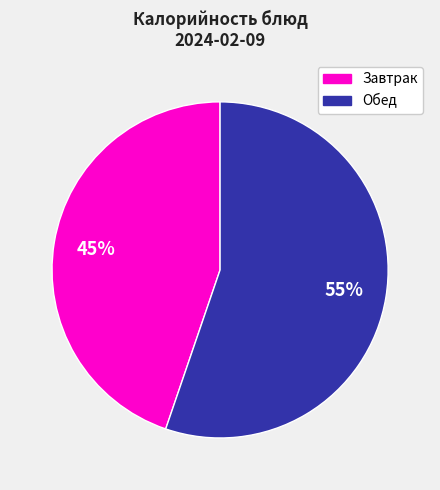

Does any single category account for the majority?

Yes